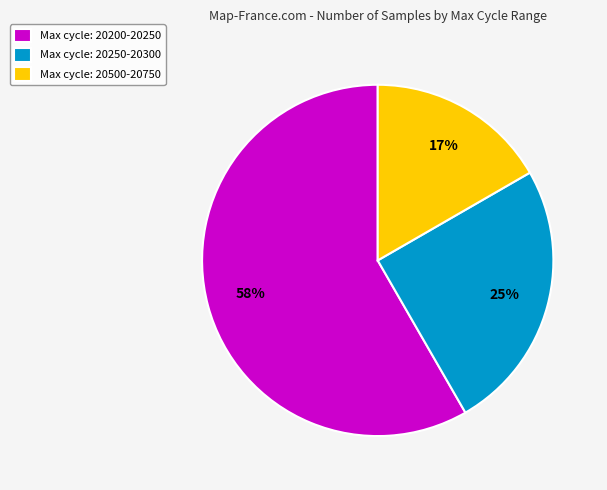

True or false: Max cycle: 20500-20750 accounts for 24% of the total.

False